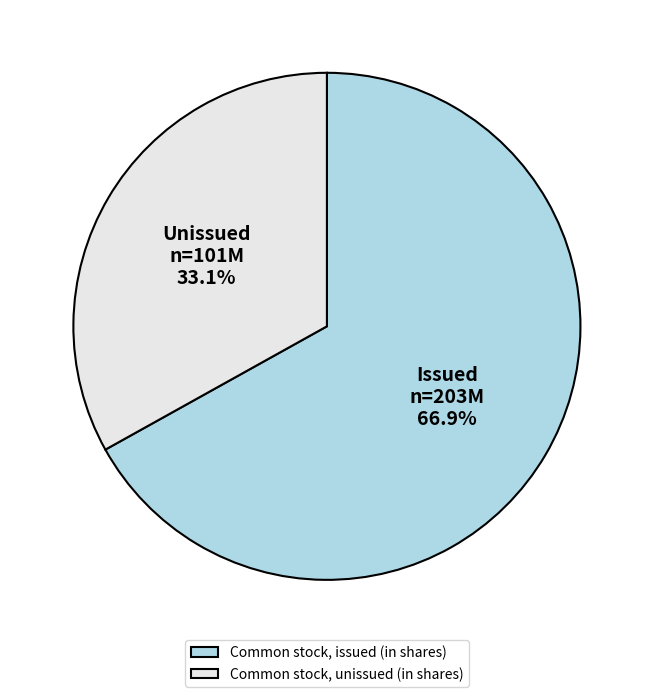

Is the sum of Common stock, issued (in shares) and Common stock, unissued (in shares) greater than half?

Yes